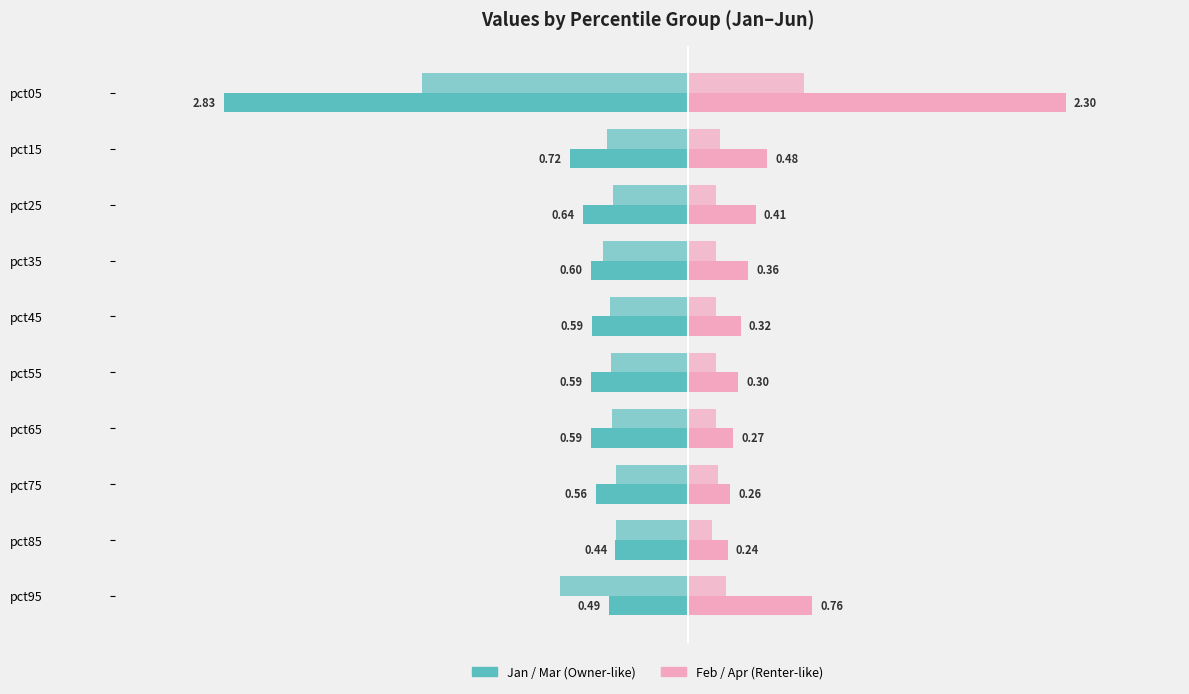

Is it true that Feb equals 0.8 at pct95?

True